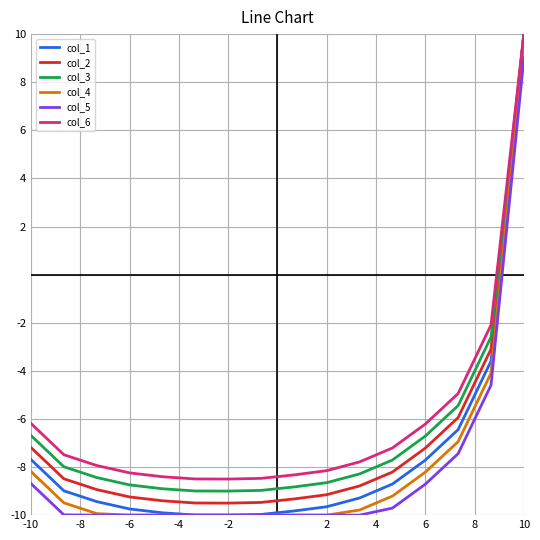

Which series has the largest range (max minus min)?

col_1